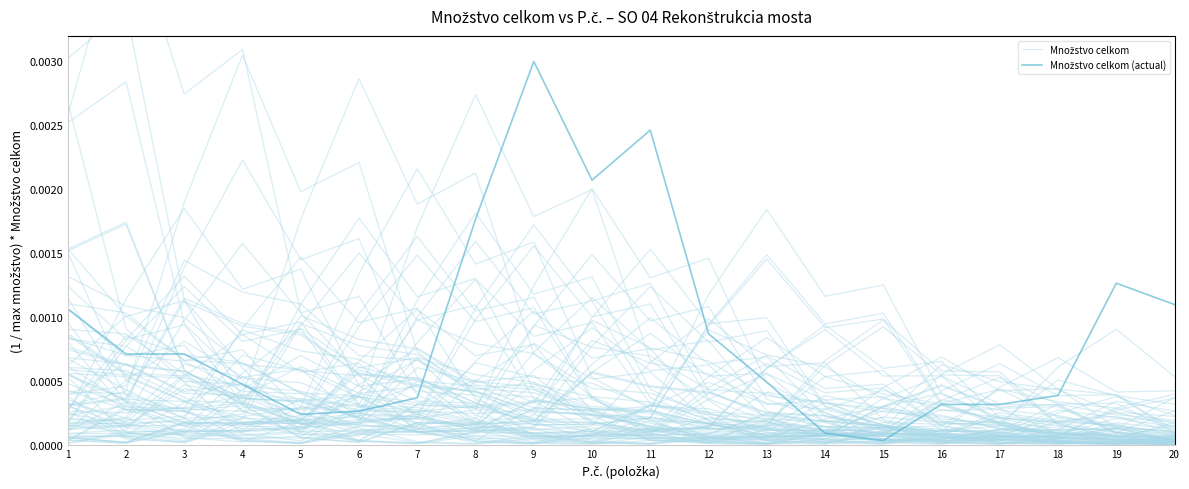

Reading left to right, transcribe all the data shown in this chart.

Množstvo celkom: 1=0.0	2=0.0	3=0.0	4=0.0	5=0.0	6=0.0	7=0.0	8=0.0	9=0.0	10=0.0	11=0.0	12=0.0	13=0.0	14=0.0	15=0.0	16=0.0	17=0.0	18=0.0	19=0.0	20=0.0
Množstvo celkom (actual): 1=0.0	2=0.0	3=0.0	4=0.0	5=0.0	6=0.0	7=0.0	8=0.0	9=0.0	10=0.0	11=0.0	12=0.0	13=0.0	14=0.0	15=0.0	16=0.0	17=0.0	18=0.0	19=0.0	20=0.0